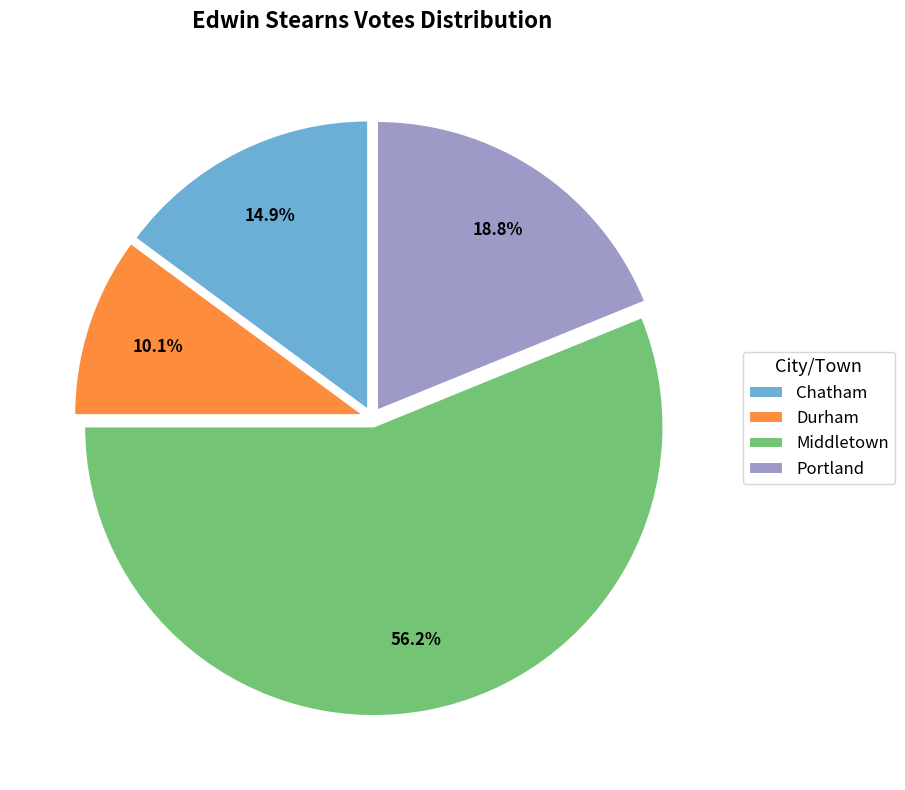

What percentage do Portland and Chatham together represent?

33.7%